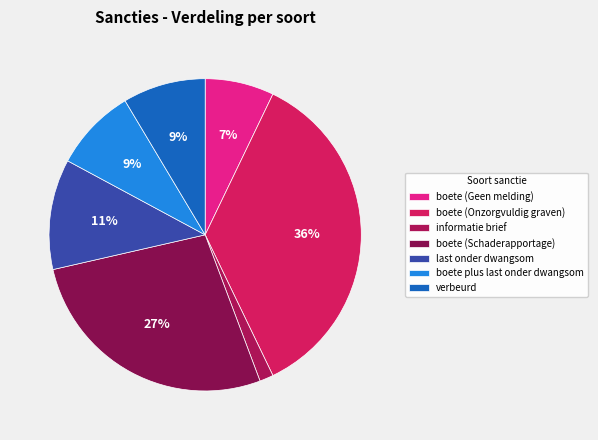

Which slice is the smallest?

informatie brief